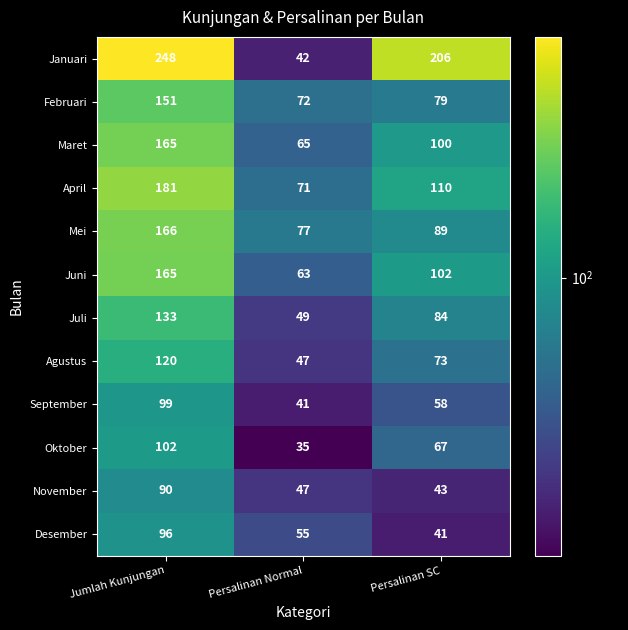

How many data points does each series have?

3